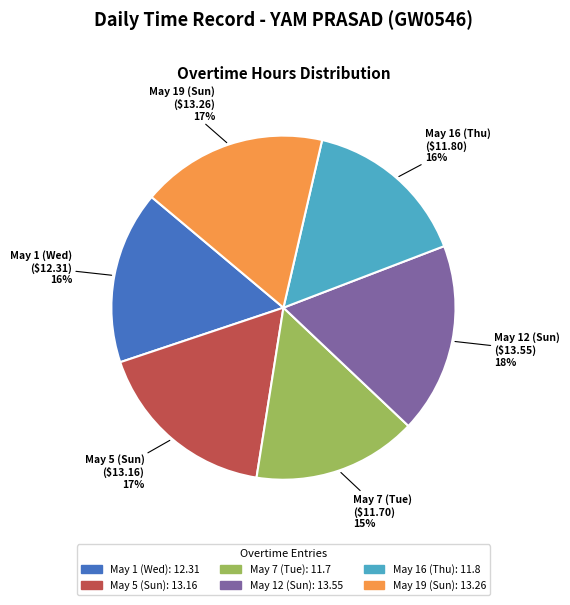

True or false: May 5 (Sun) accounts for 17% of the total.

True